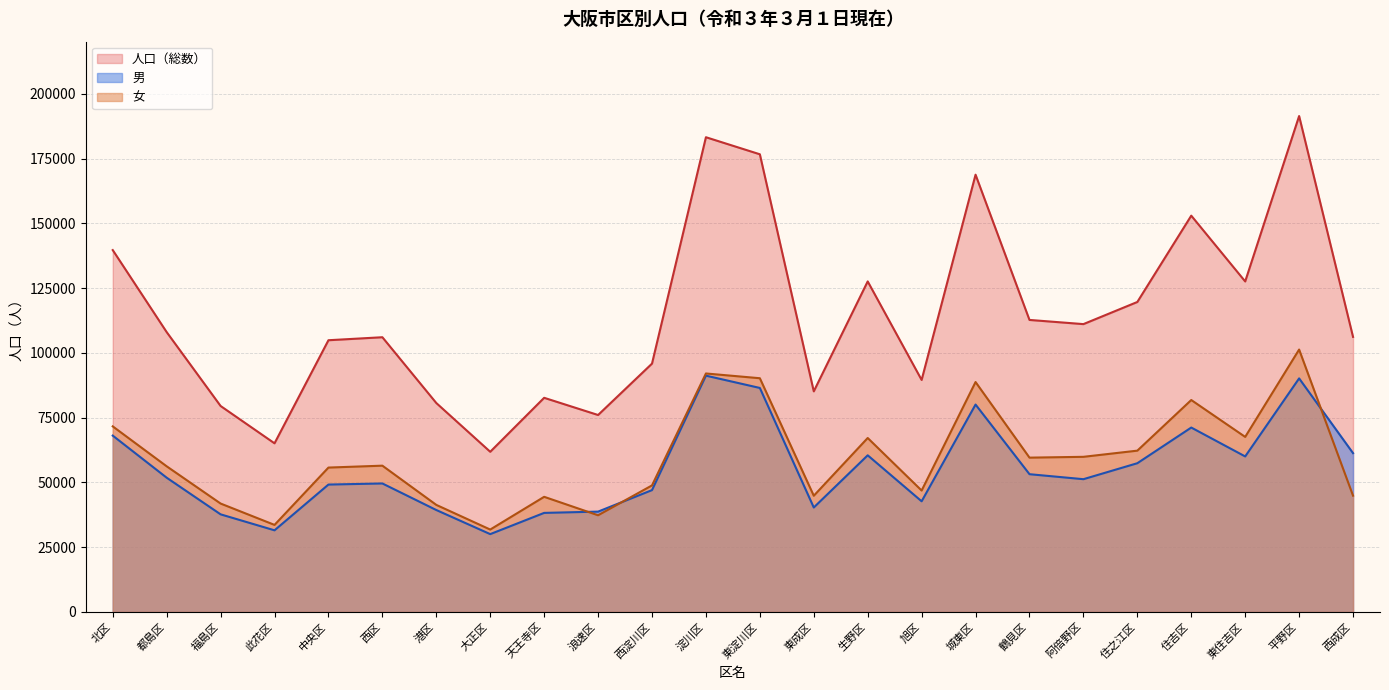

The 男 series shows 57409 at 住之江区. True or false?

True